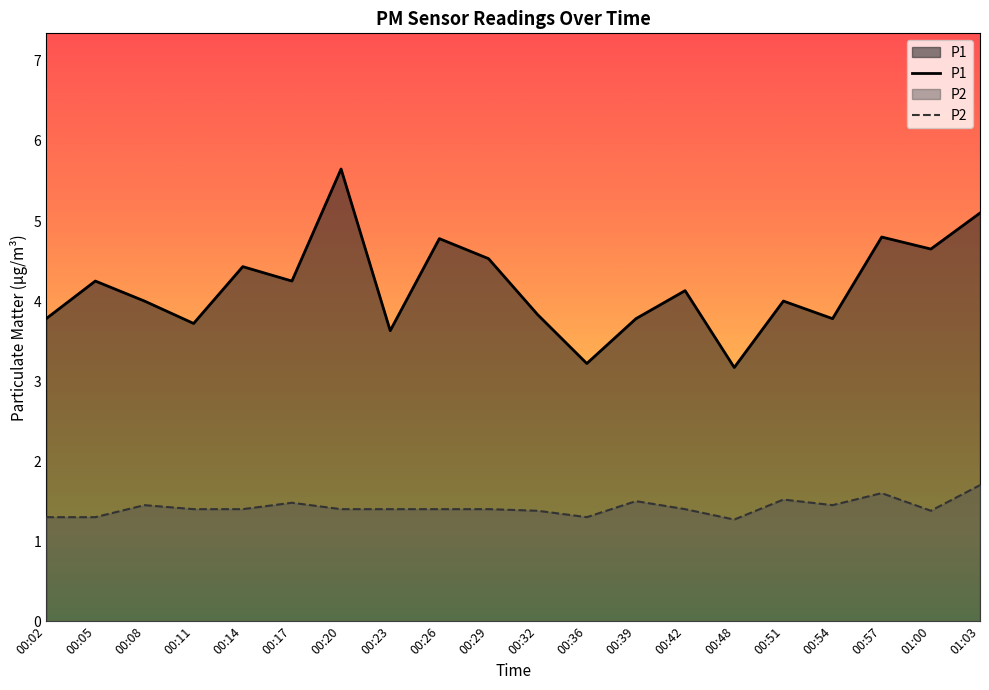

Reading left to right, extract all data points from this chart.

P1: 3.8	4.2	4.0	3.7	4.4	4.2	5.7	3.6	4.8	4.5	3.8	3.2	3.8	4.1	3.2	4.0	3.8	4.8	4.7	5.1
P2: 1.3	1.3	1.4	1.4	1.4	1.5	1.4	1.4	1.4	1.4	1.4	1.3	1.5	1.4	1.3	1.5	1.4	1.6	1.4	1.7